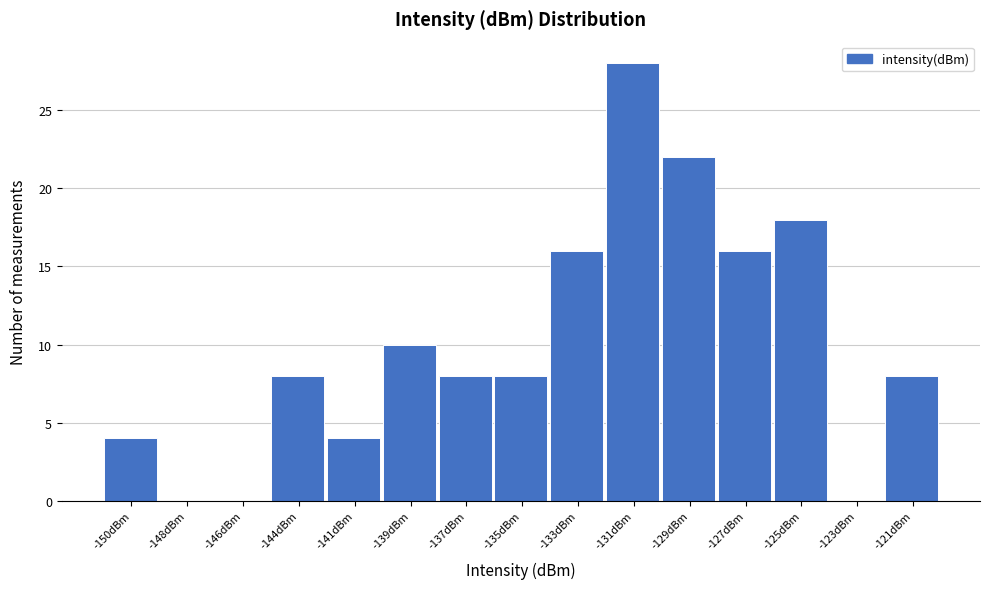

Reading right to left, transcribe all the data shown in this chart.

-121dBm=8	-123dBm=0	-125dBm=18	-127dBm=16	-129dBm=22	-131dBm=28	-133dBm=16	-135dBm=8	-137dBm=8	-139dBm=10	-141dBm=4	-144dBm=8	-146dBm=0	-148dBm=0	-150dBm=4